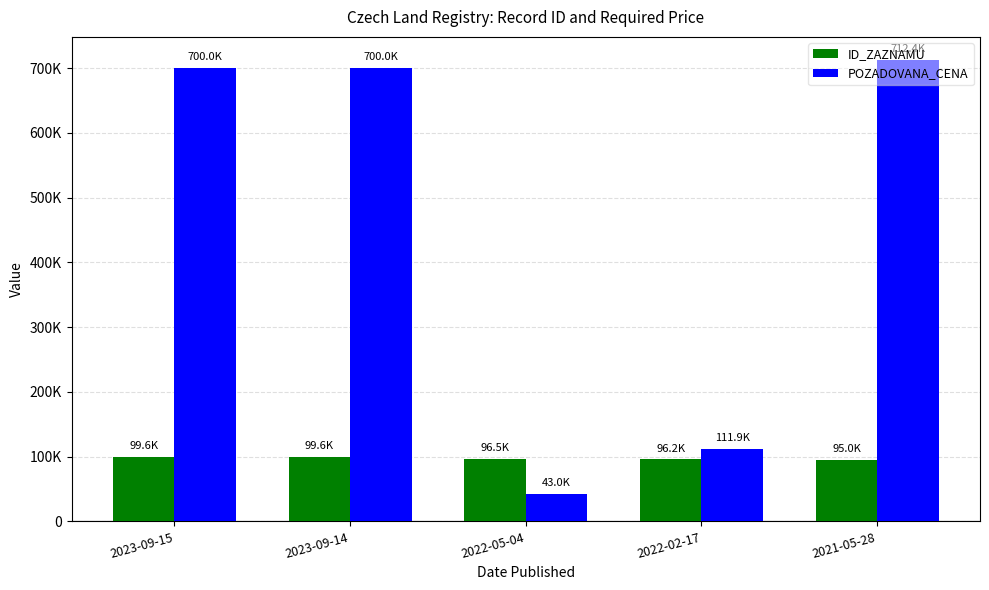

What is the spread (max minus min) of values at 2023-09-15?

600382